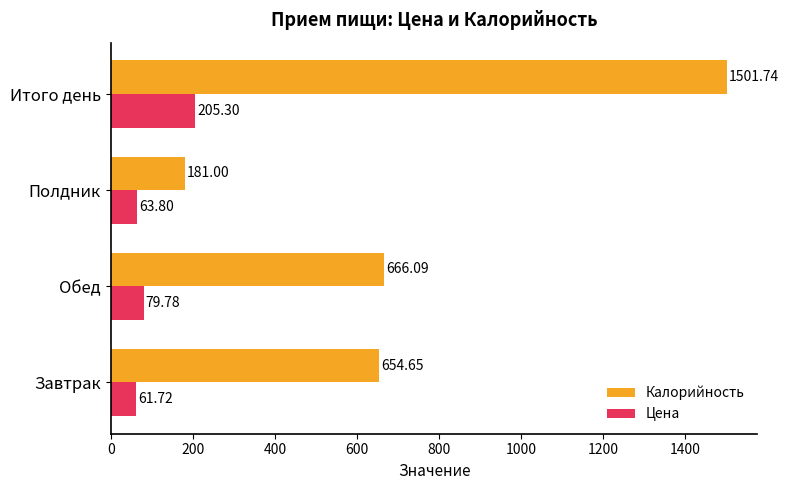

Where is Калорийность nearest to the value 841?

Обед